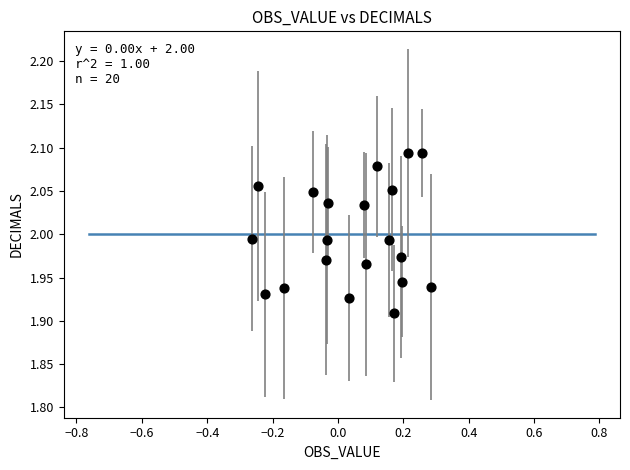

What is the range of X values (max minus min)?

0.5